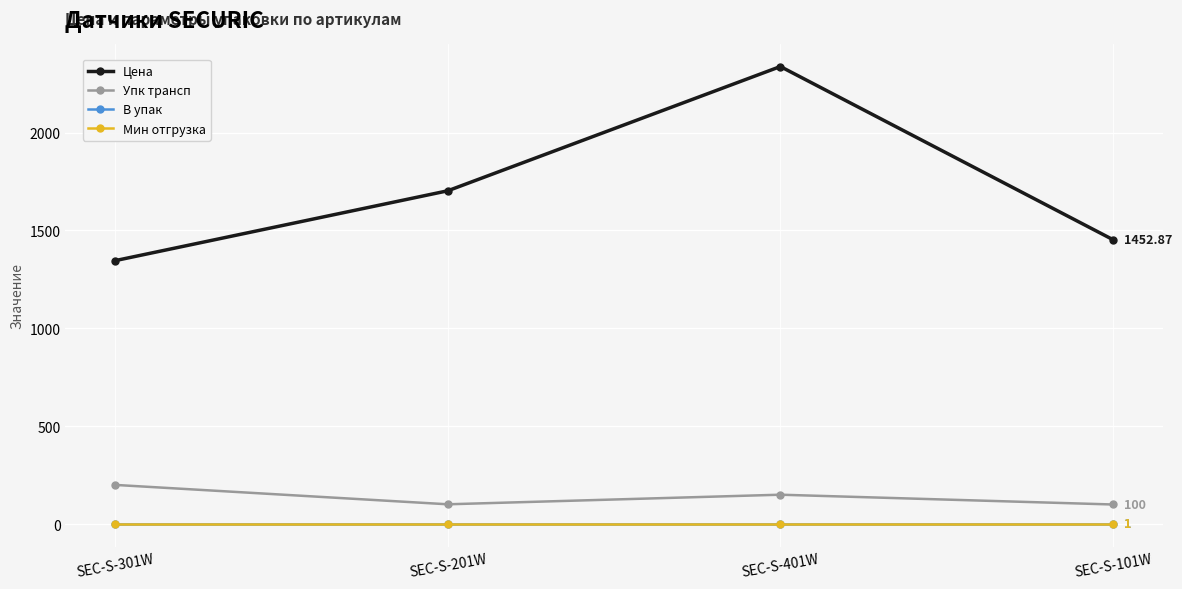

True or false: Упк трансп has more than 1 interior local peaks.

False